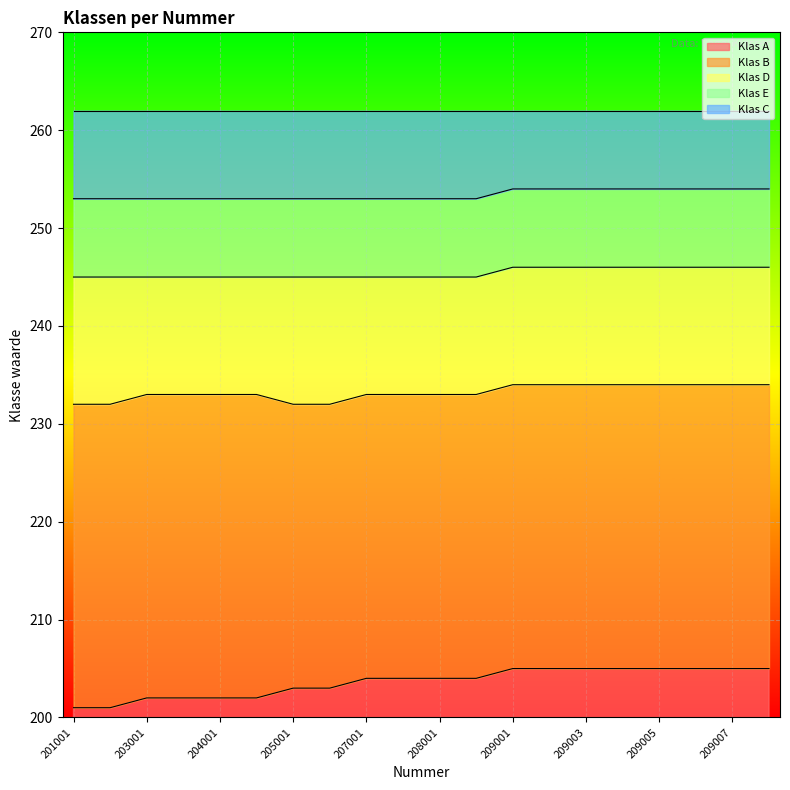

What is the highest value of the Klas A series?

205